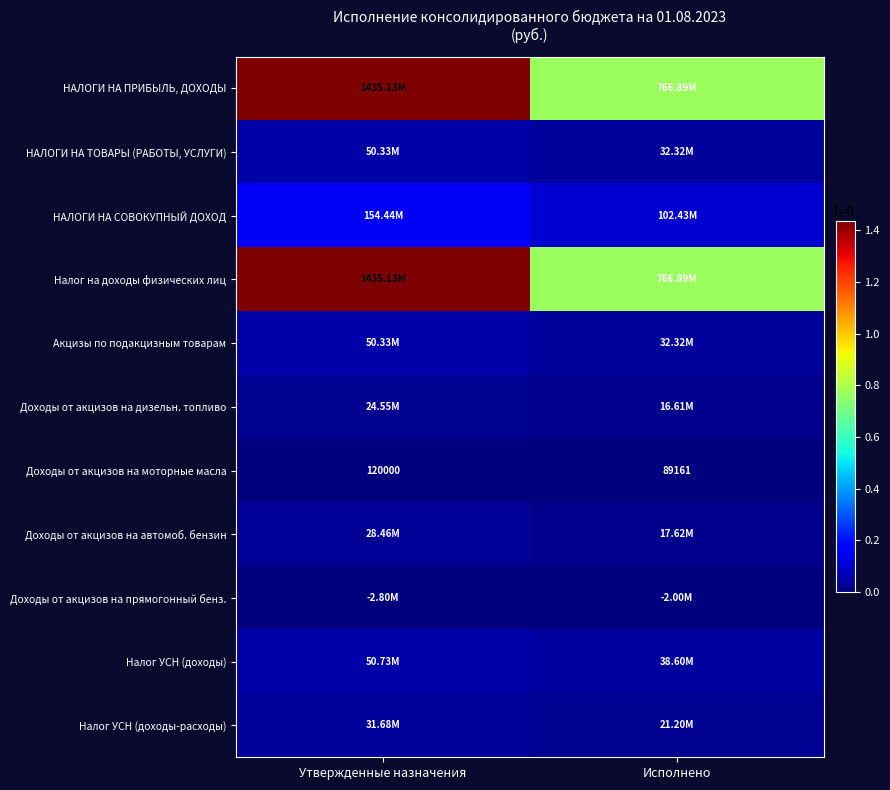

Where is Налог УСН (доходы-расходы) nearest to the value 26439738?

Исполнено